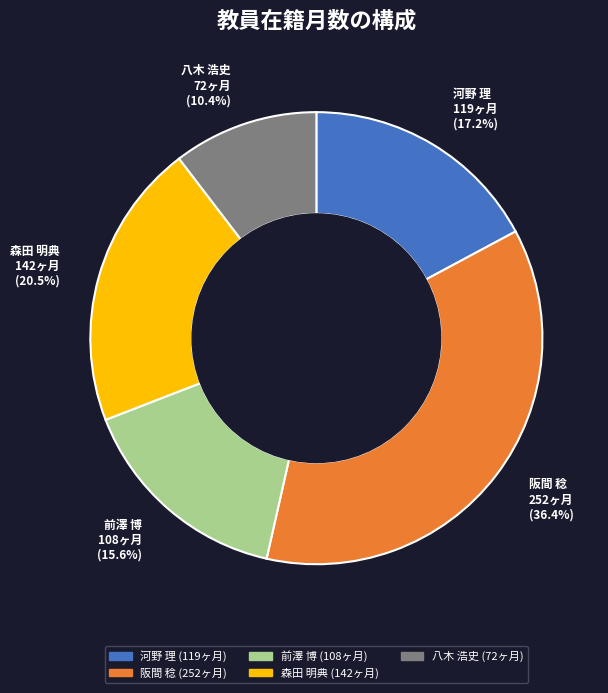

Rank the categories by value from lowest to highest.

八木 浩史, 前澤 博, 河野 理, 森田 明典, 阪間 稔